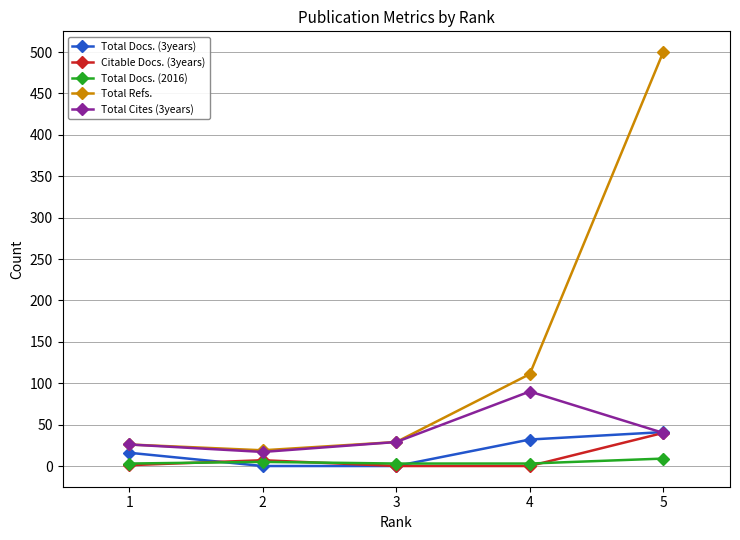

The value of Total Cites (3years) at 3 is 29. True or false?

True